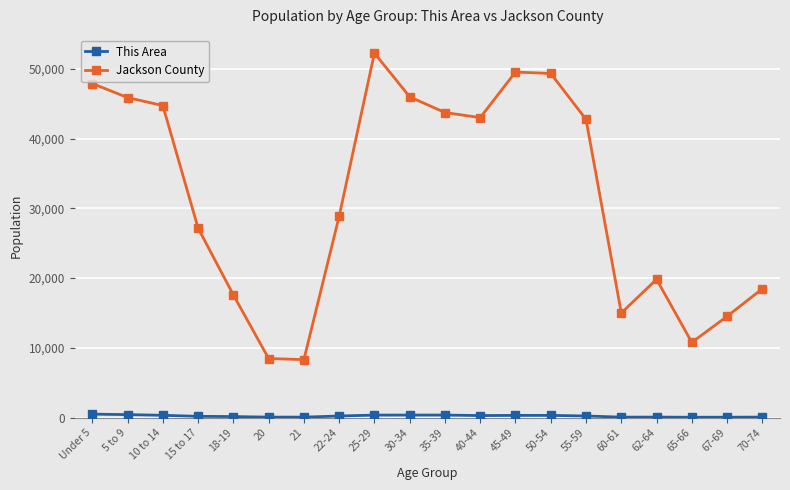

What is the difference between the maximum and minimum values in the Jackson County series?

43933